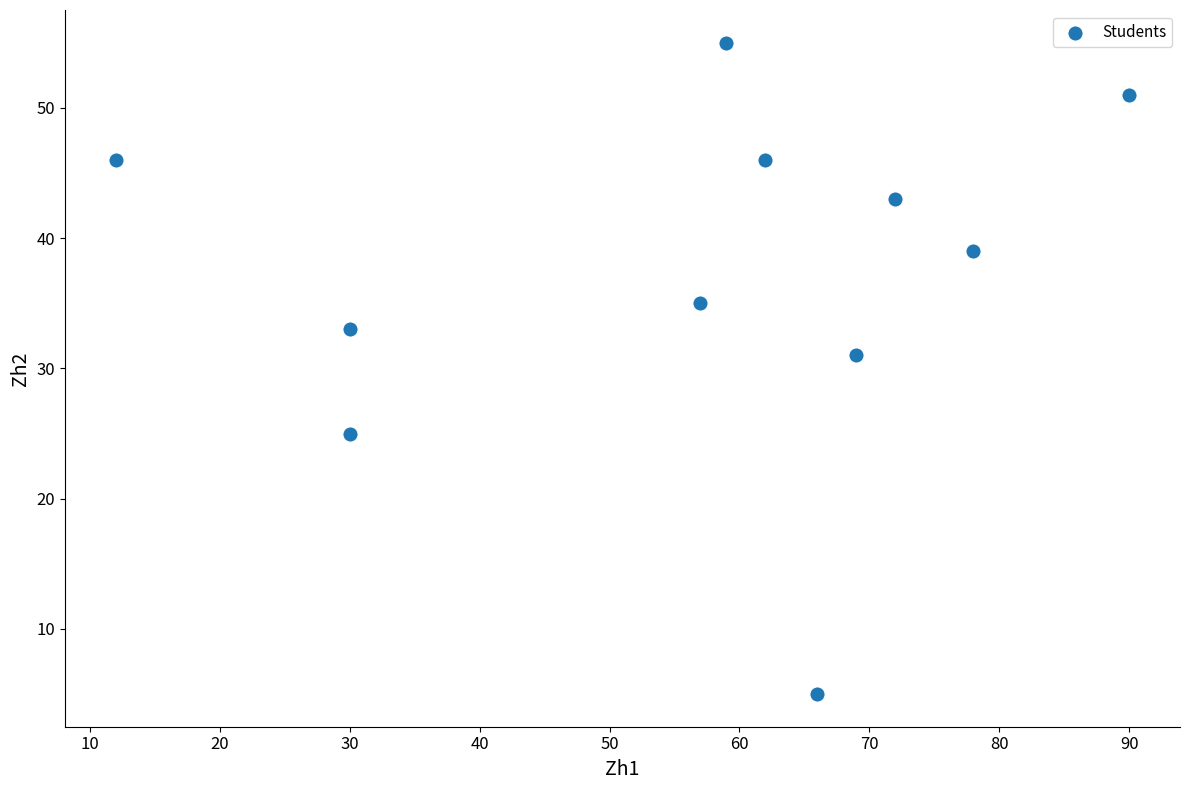

What Y value in the scatter plot is closest to 30?

31